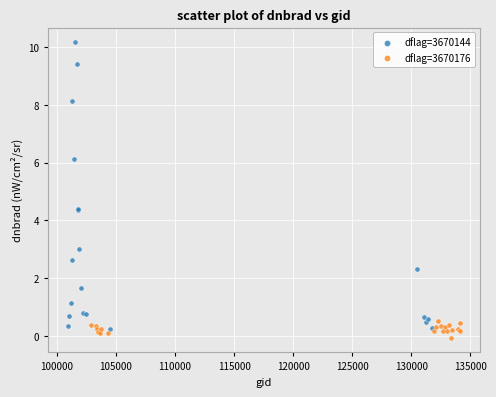

Which series contains the highest Y value?

dflag=3670144